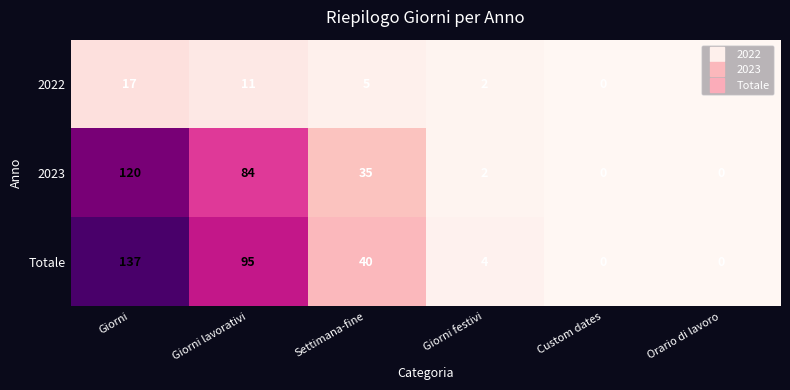

What is the average value of the Totale series?

46